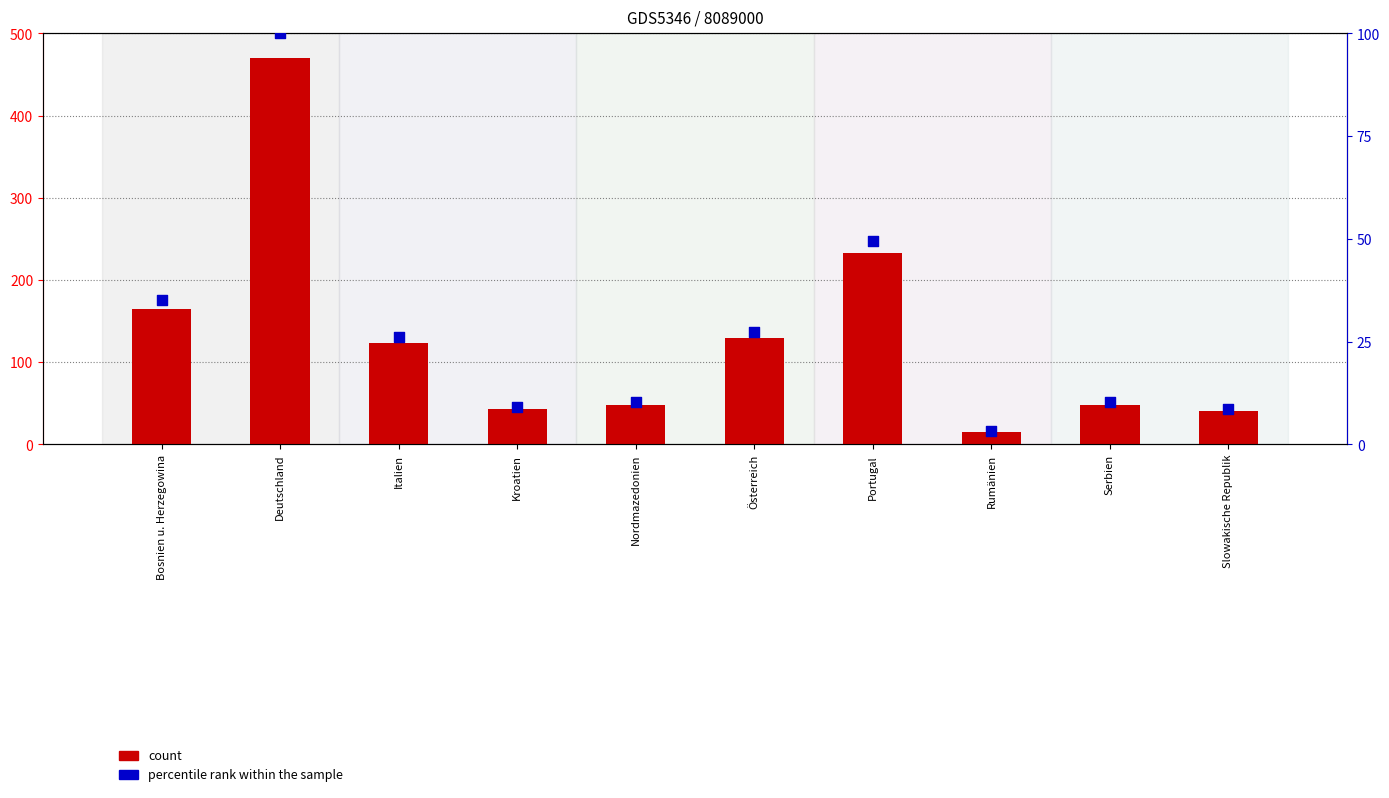

Which series contains the highest Y value?

count